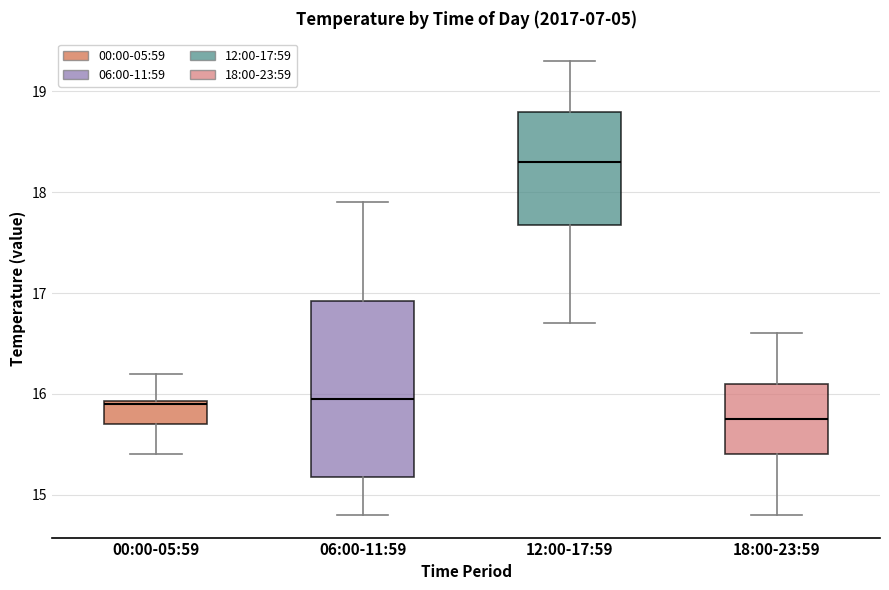

Reading left to right, transcribe this box plot: for each box, give where its median line is, the range the box spans, and where its two whiskers end, as read against the y-axis. The values are not printed on the chart, so give them approximately, as read against the axis.

00:00-05:59: median 15.9, box 15.7 to 15.9, whiskers 15.4 to 16.2
06:00-11:59: median 16.0, box 15.2 to 16.9, whiskers 14.8 to 17.9
12:00-17:59: median 18.3, box 17.7 to 18.8, whiskers 16.7 to 19.3
18:00-23:59: median 15.8, box 15.4 to 16.1, whiskers 14.8 to 16.6